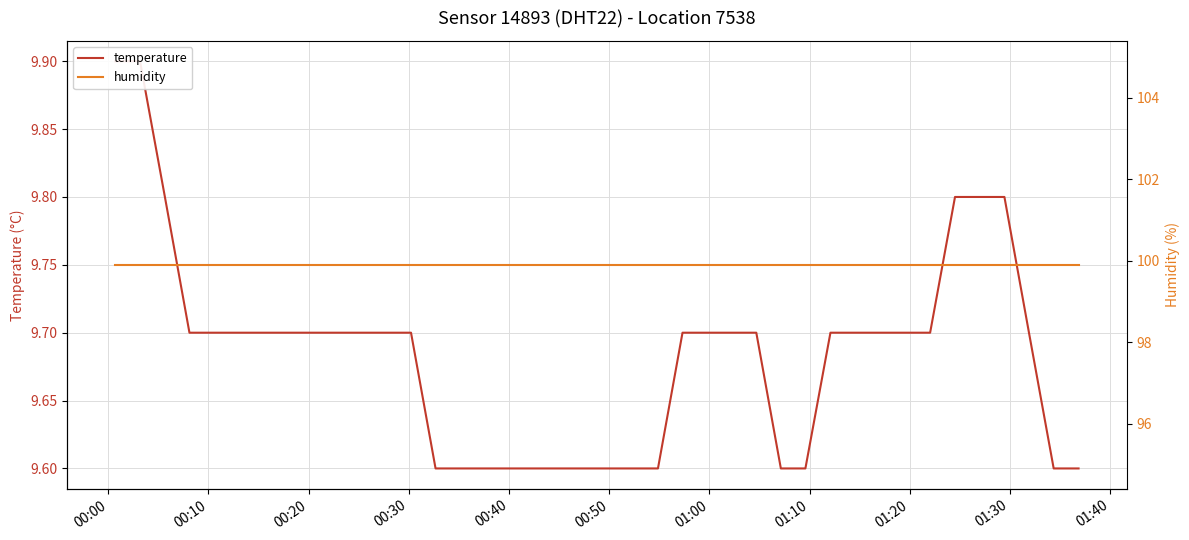

How many series are shown in this chart?

2